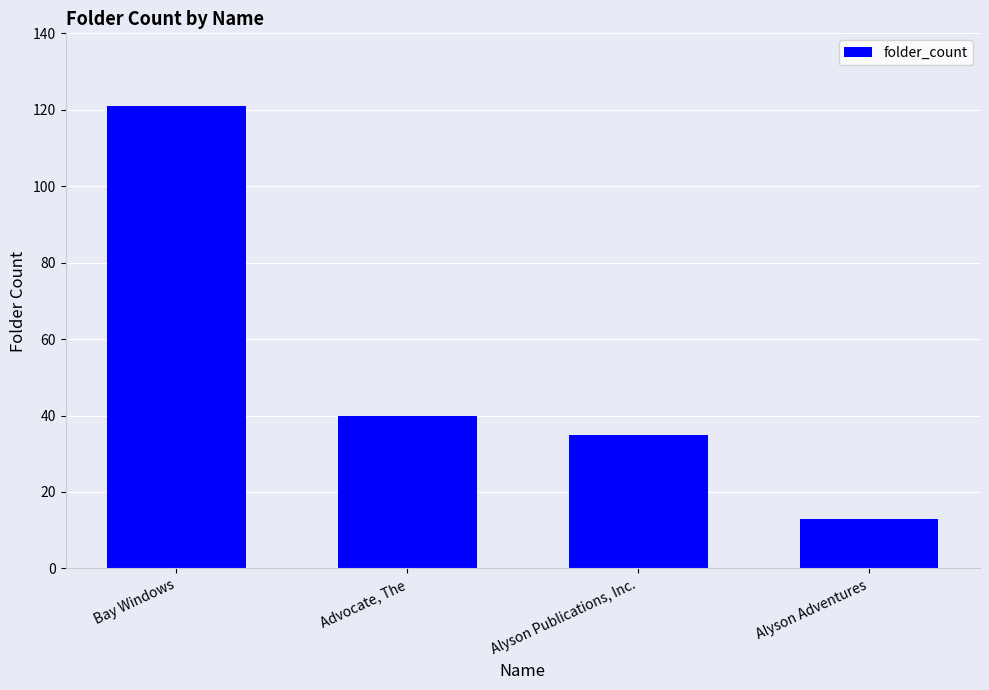

How many bars are there in total?

4